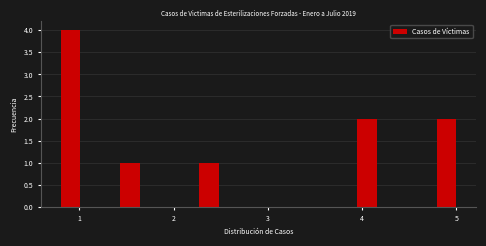

Read against the x-axis, roughly where is the centre of the tallest bar?

0.9